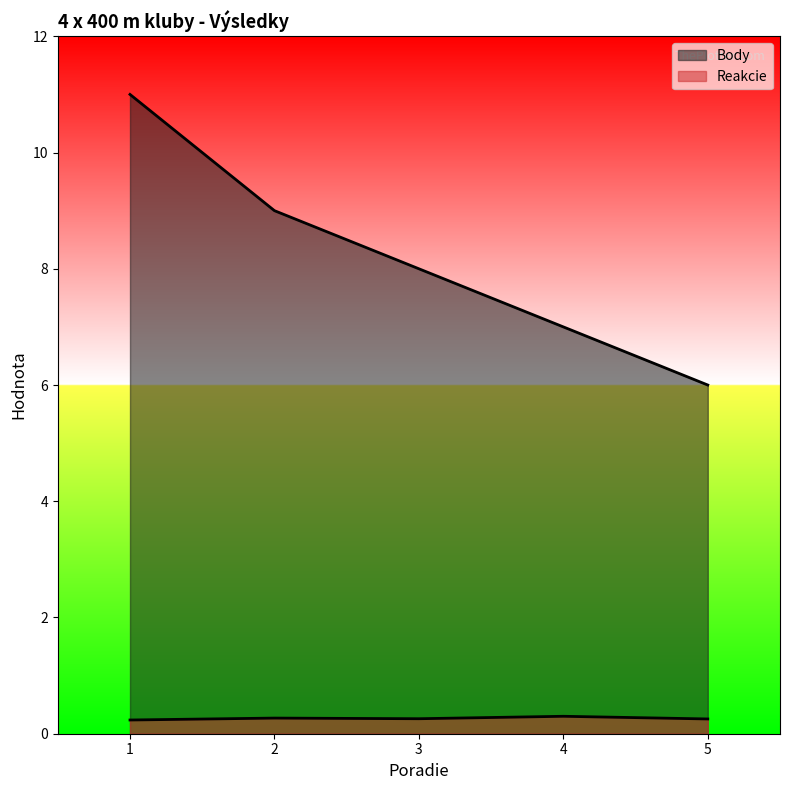

List the labels in order of Reakcie value, largest first.

4, 2, 3, 5, 1